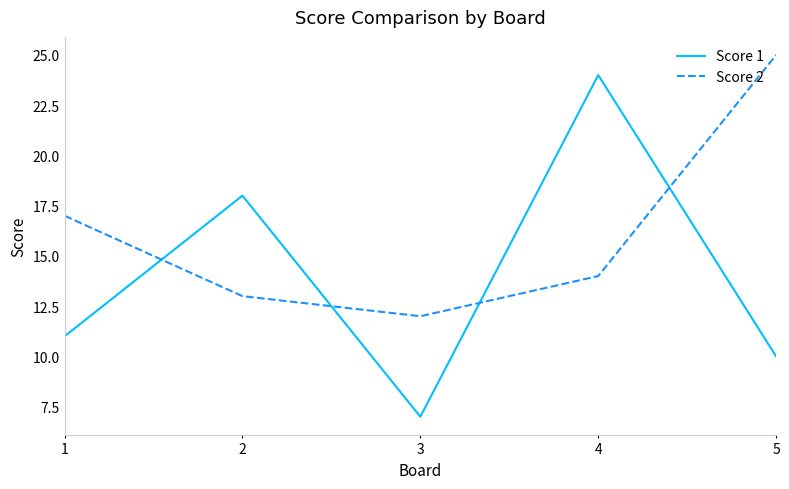

Rank the categories by Score 1 value from highest to lowest.

4, 2, 1, 5, 3